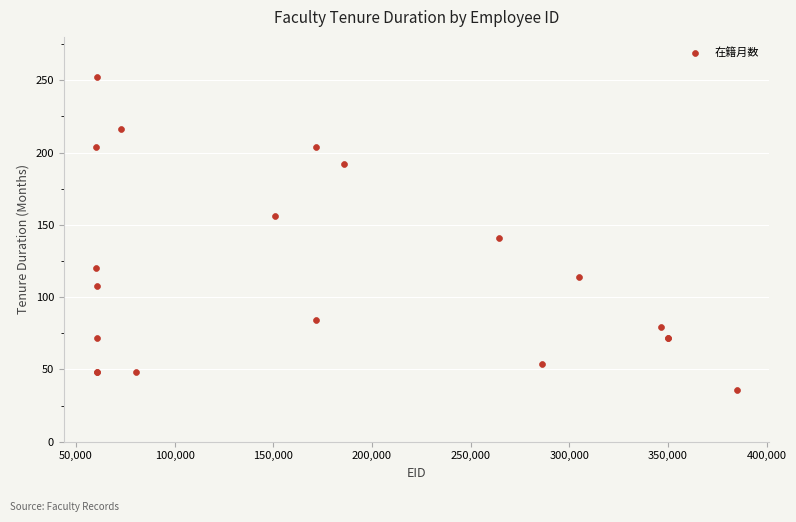

What Y value in the scatter plot is closest to 144?

141